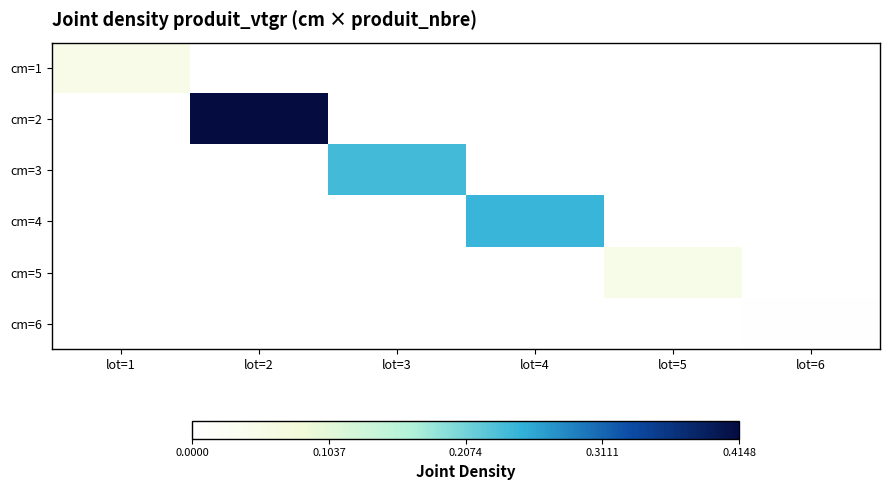

List the series in order of their peak value, lowest first.

cm=6, cm=5, cm=1, cm=3, cm=4, cm=2